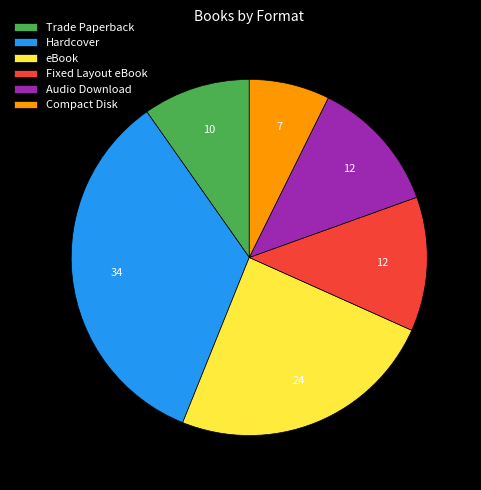

Between Compact Disk and Fixed Layout eBook, which is larger?

Fixed Layout eBook